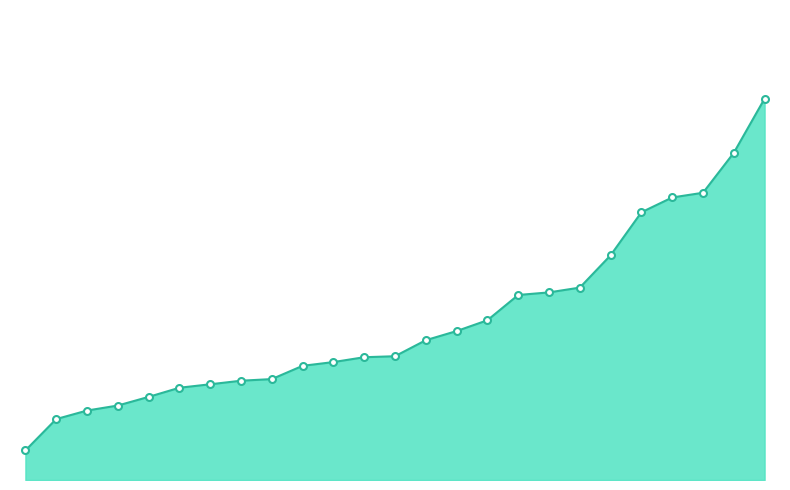

Reading right to left, transcribe all the data shown in this chart.

Christian Plyler=201.3	Becky Brunsen=192.2	Jim Brown=185.4	Amit Sudan=184.6	Brian Henderson=182.1	Brad Zukroff=174.8	Audrey Wiseman=169.3	William Stillwater=168.5	David Nelson=168.1	Mark Butterfield=163.8	Matthew Dashiell=162.0	Doug Wirth=160.4	Ben Forehand=157.7	Carl Parker=157.6	Edwin Martinez=156.7	Cory Elliott=156.1	Marty Clarke=153.9	Cody Loyd=153.6	John Perreault=153.0	Jason Merck=152.4	Daniel Byrd=150.8	Dan Goodman=149.4	Mitch Kramer=148.5	Joseph Calderon=147.1	Ray Mort=141.8